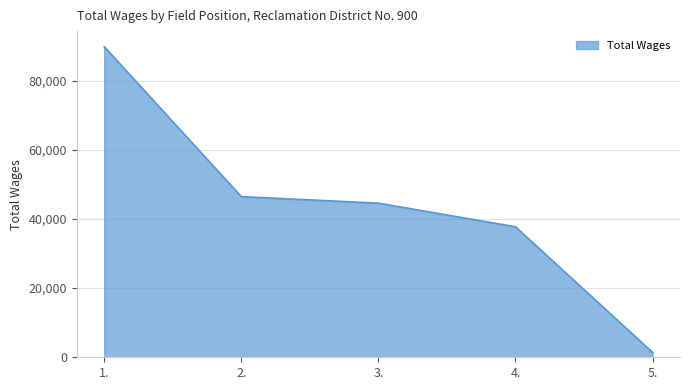

List the labels in order of value, smallest first.

5., 4., 3., 2., 1.